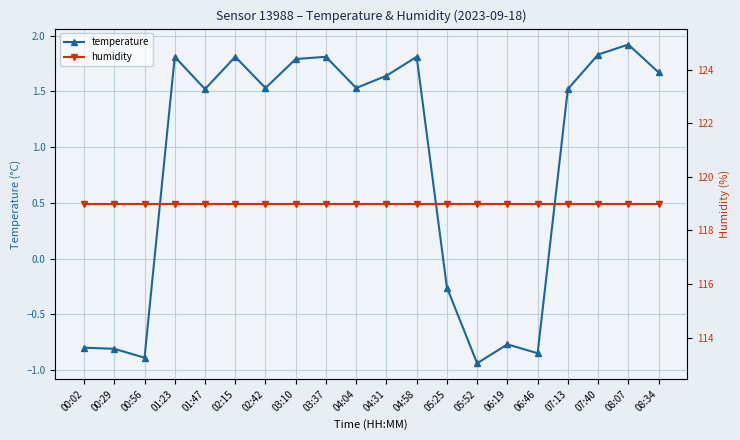

What position from the left is 07:40?

18